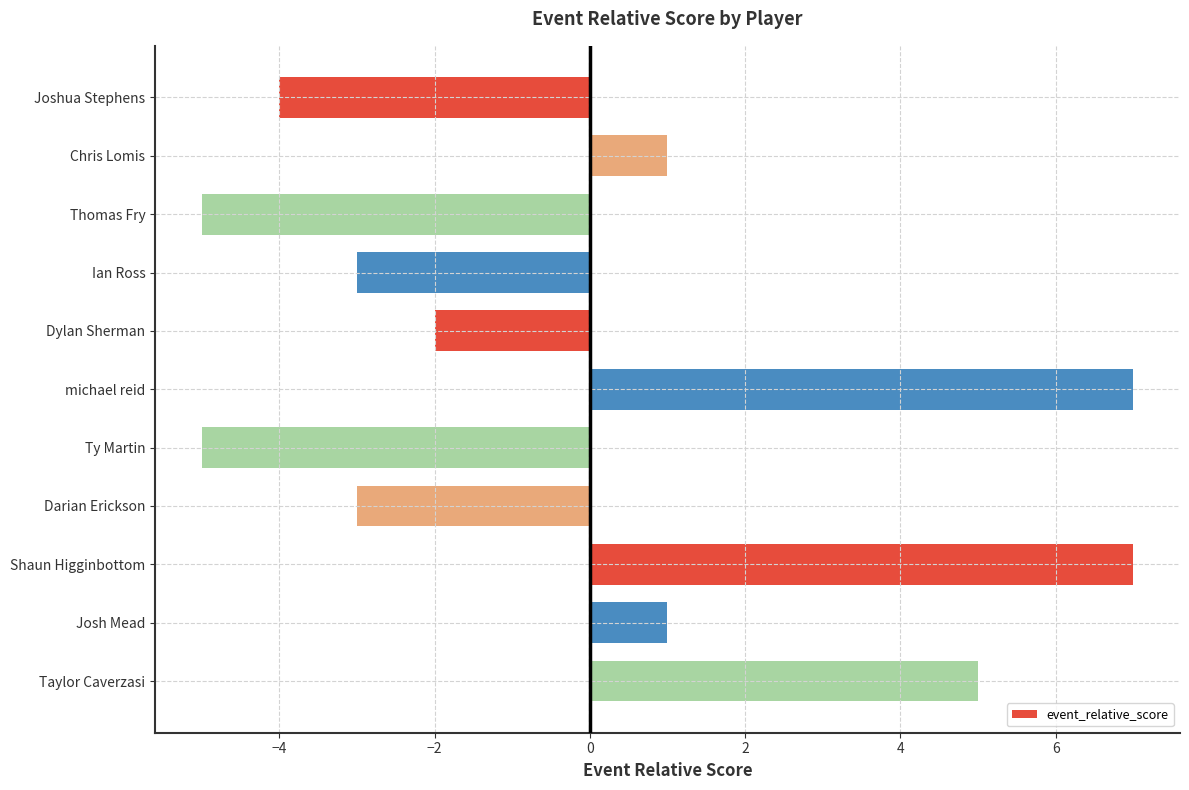

What is the difference between the second highest and minimum values?

12